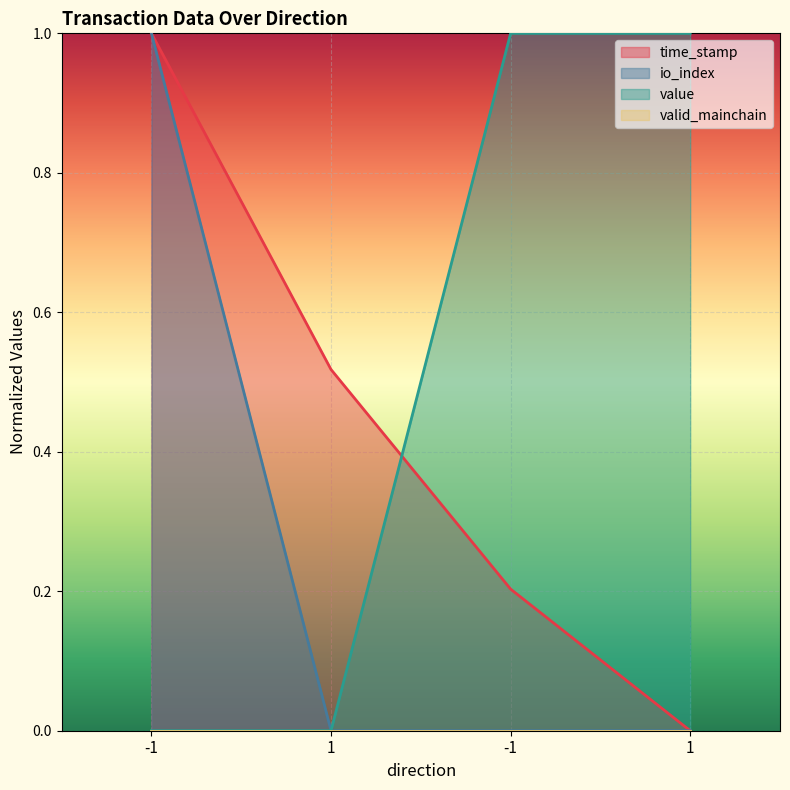

True or false: io_index and value intersect in this chart.

False